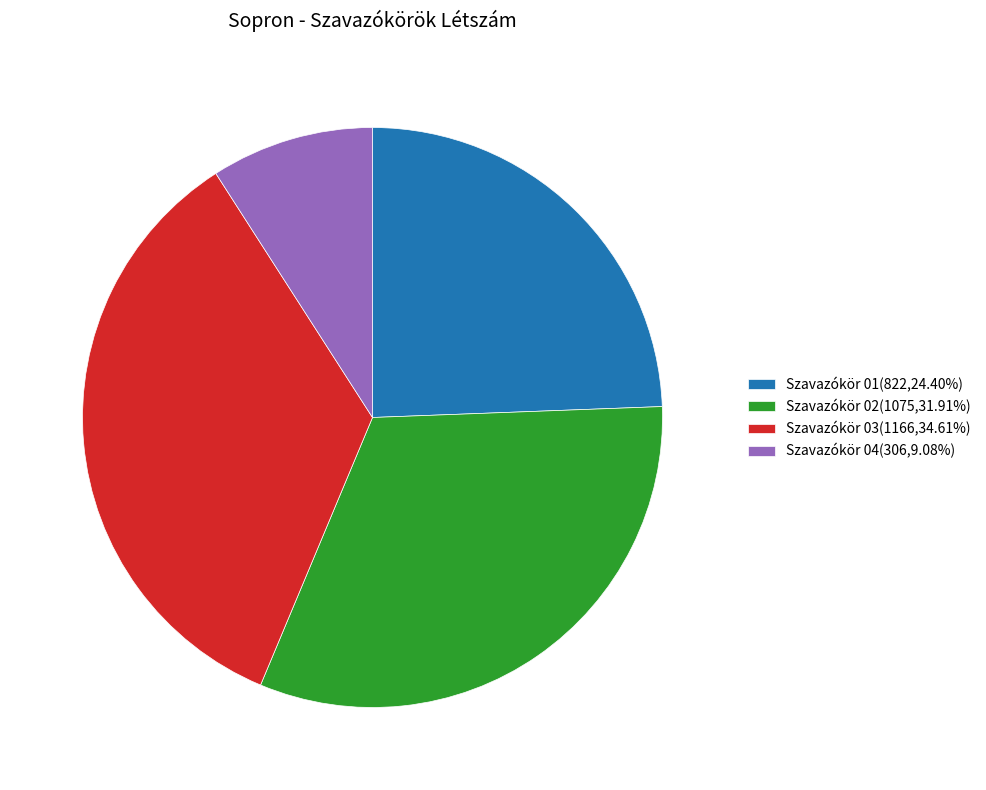

How many slices are in this pie chart?

4